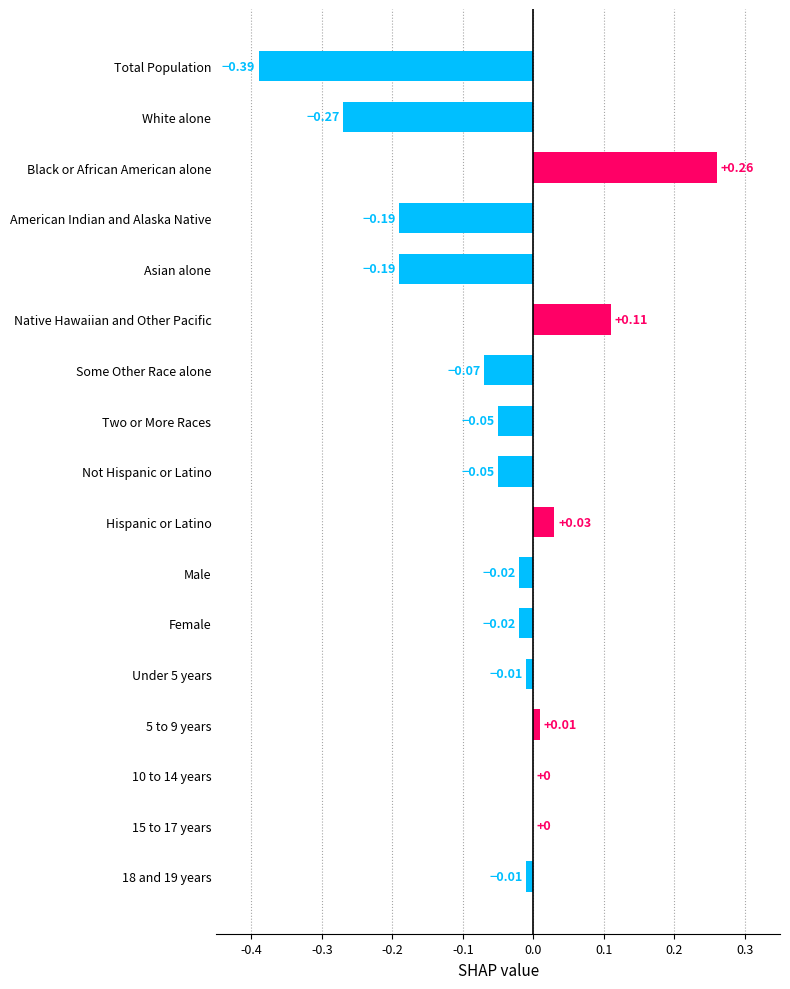

What is the sum of all values?

-0.9